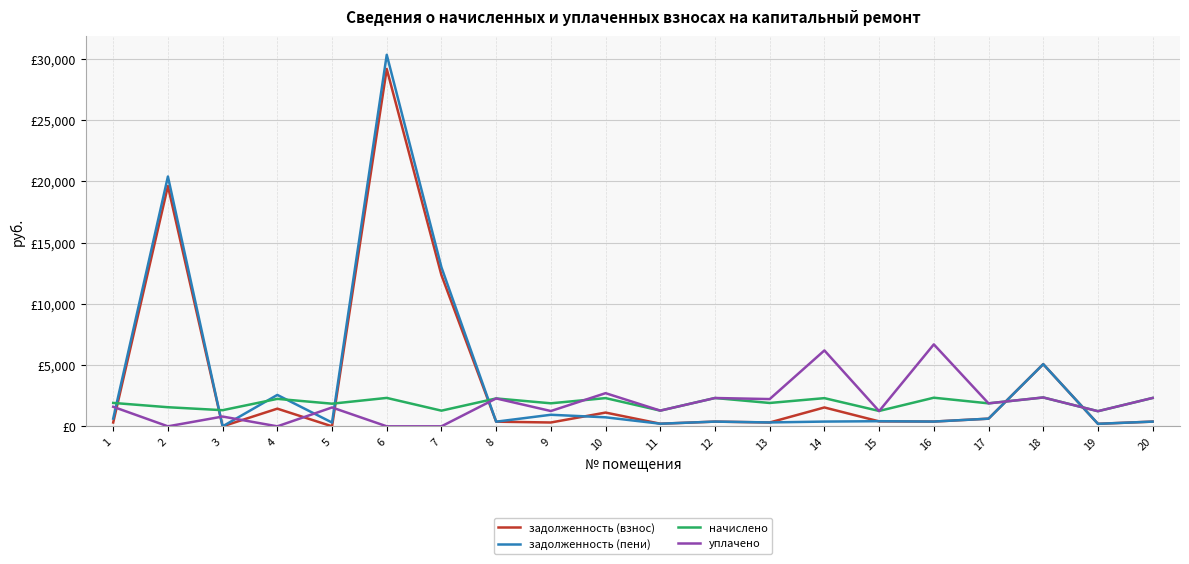

The задолженность (взнос) series shows 404.5 at 15. True or false?

True